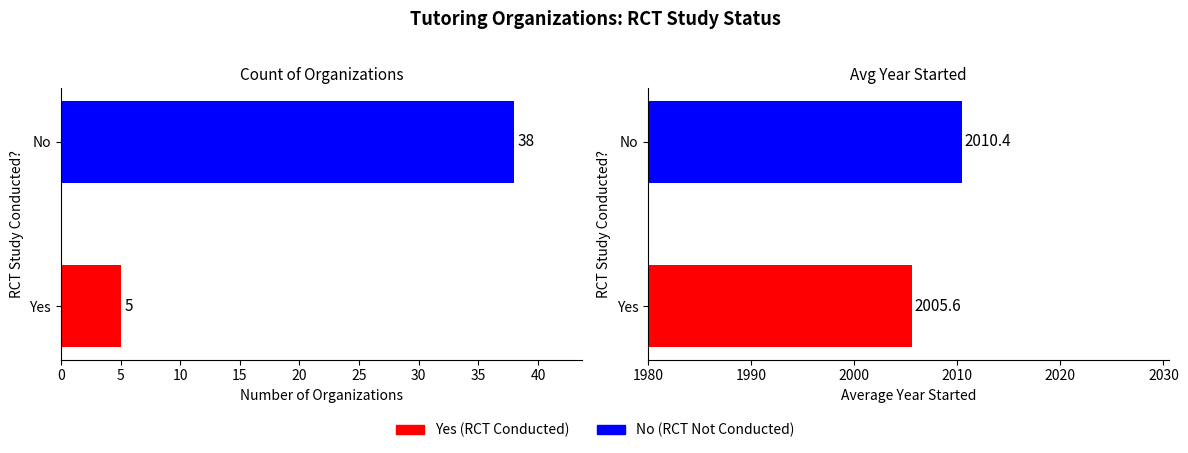

What is the average value?

22